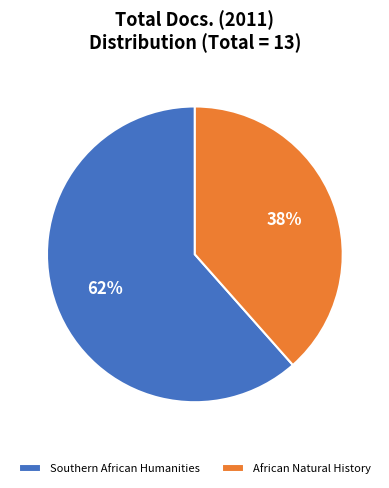

To the nearest percent, what is the combined percentage of African Natural History and Southern African Humanities?

100%